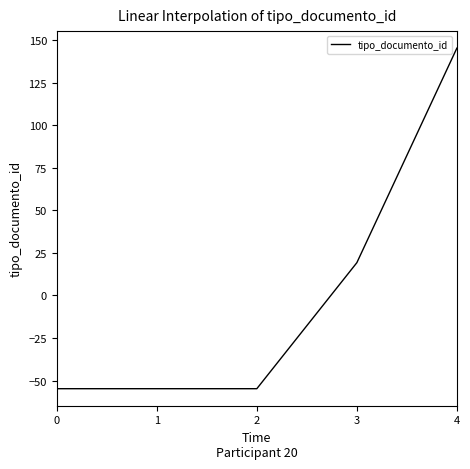

The chart shows a value of -54.8 at 0. True or false?

True